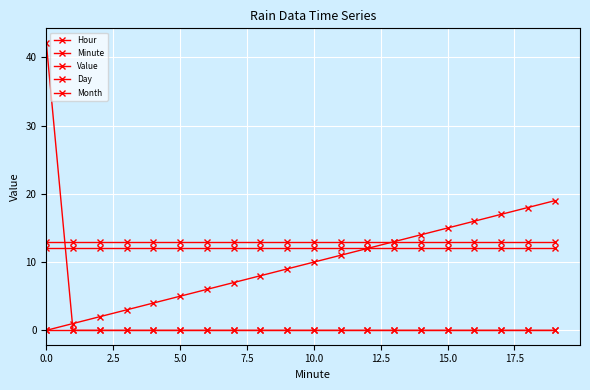

At how many categories does at least one series exceed 1?

20